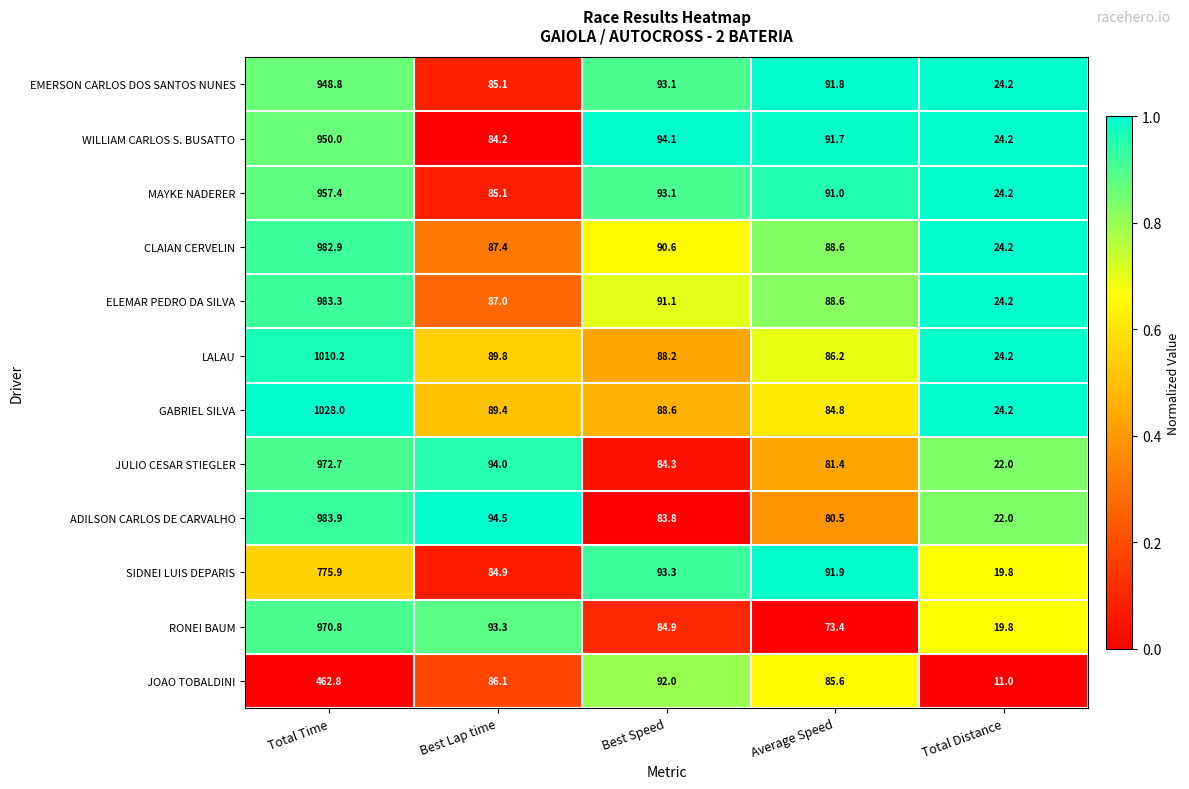

What is the difference between the highest and lowest values at Best Speed?

10.3